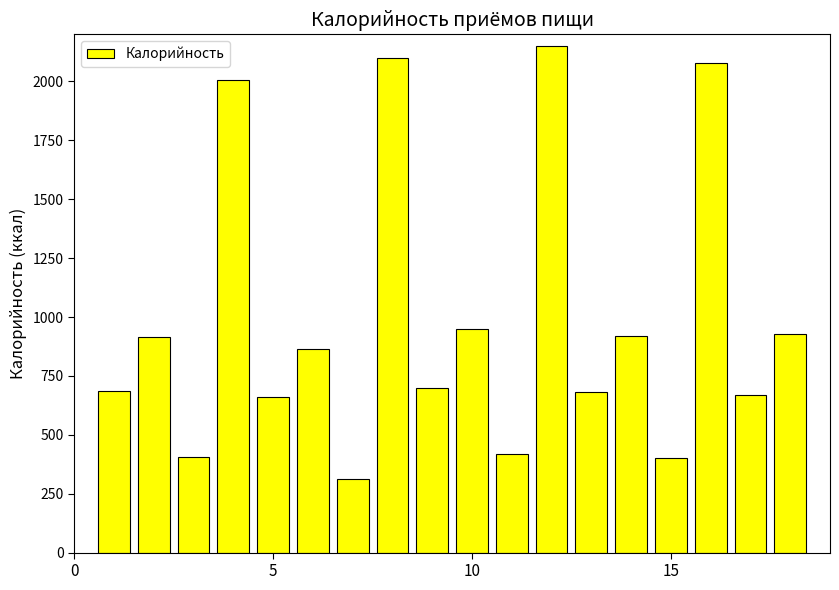

What is the sum of all values?

17844.4